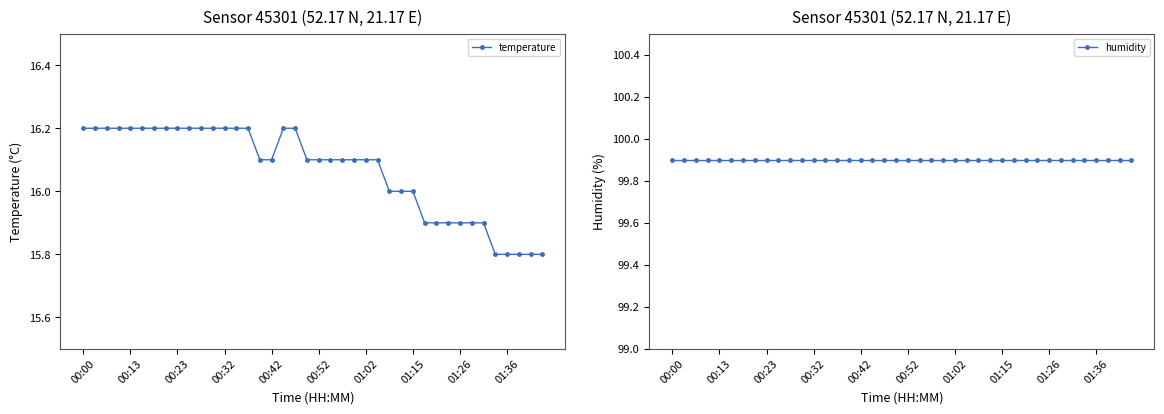

What is the lowest value of the temperature series?

15.8